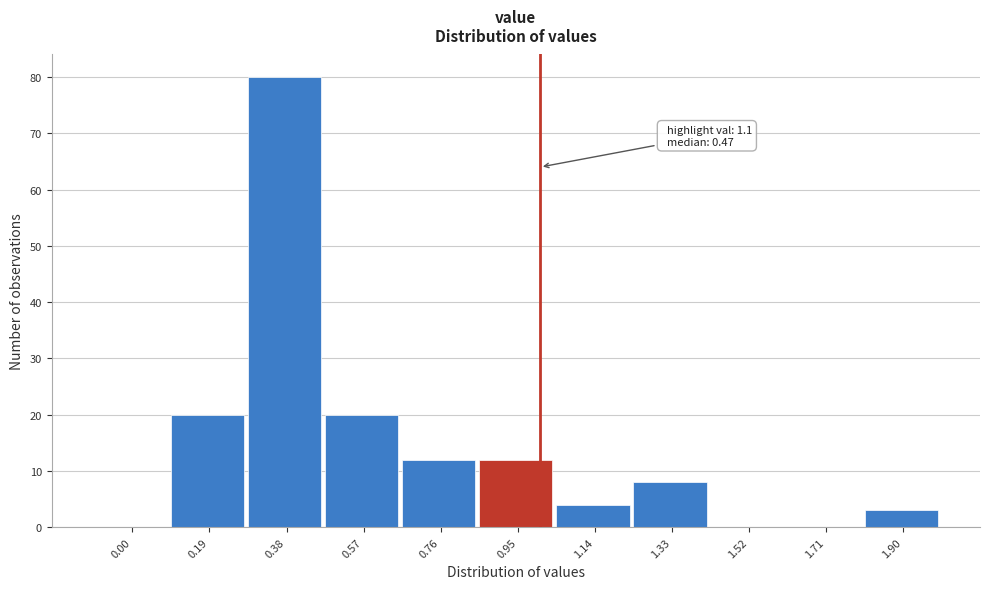

Reading left to right, extract all data points from this chart.

0.00=0	0.19=20	0.38=80	0.57=20	0.76=12	0.95=12	1.14=4	1.33=8	1.52=0	1.71=0	1.90=3